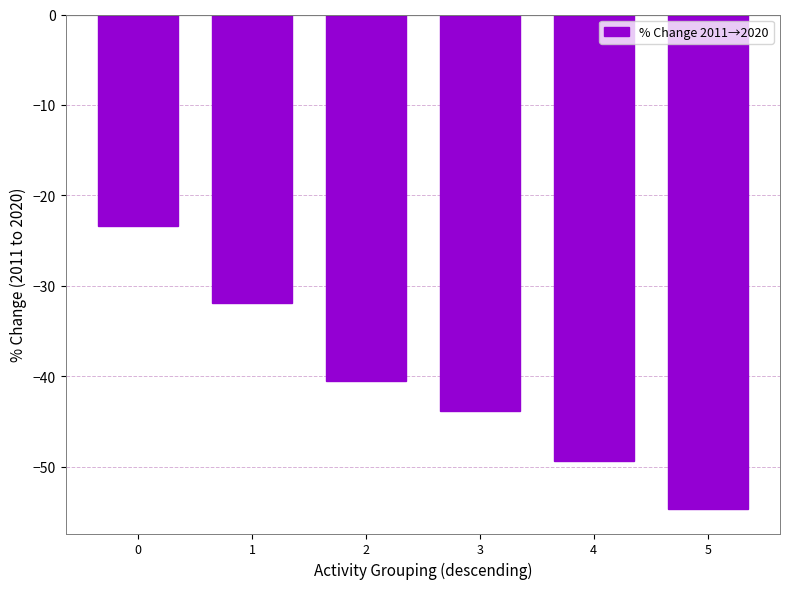

How many bars are there in total?

6